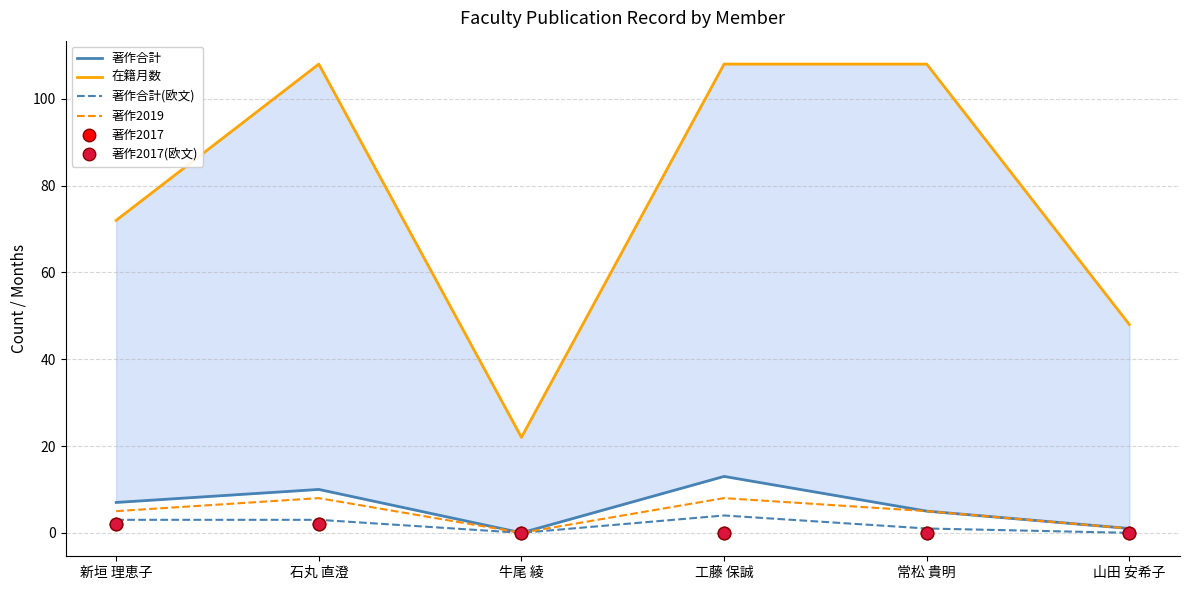

What is the label of the 1st point from the left?

新垣 理恵子